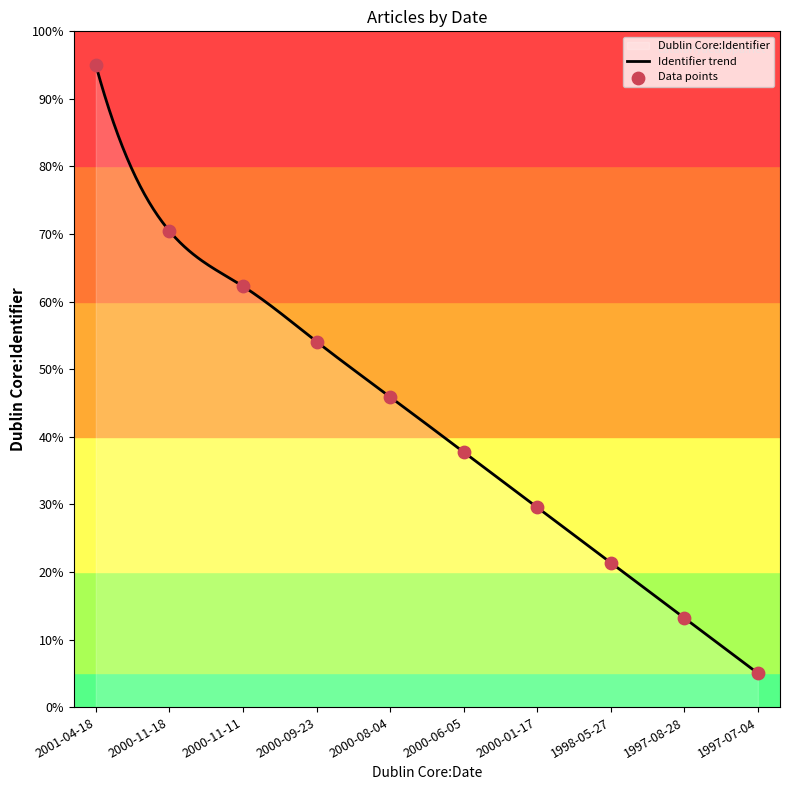

Between 2000-01-17 and 2000-11-18, which is larger?

2000-11-18